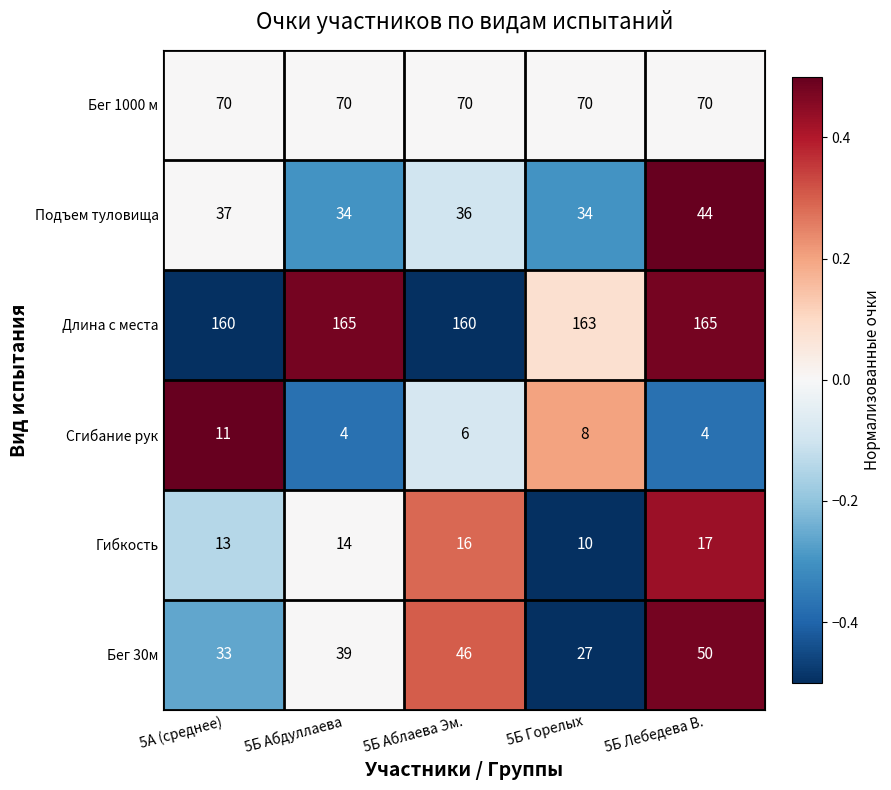

What is the greatest value displayed?

165